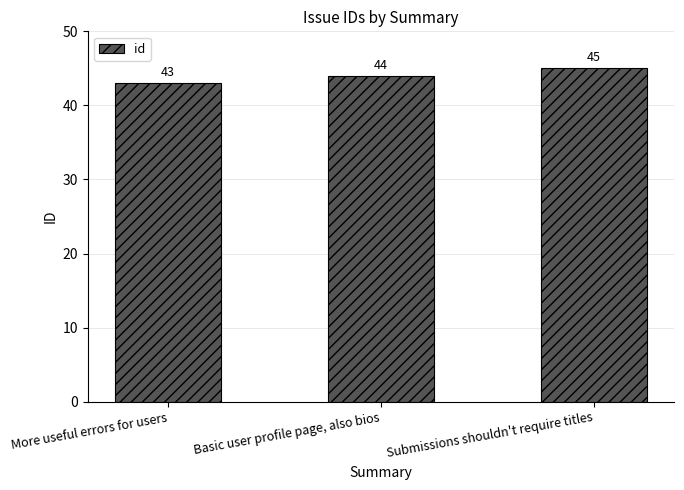

How many values are below 44?

1